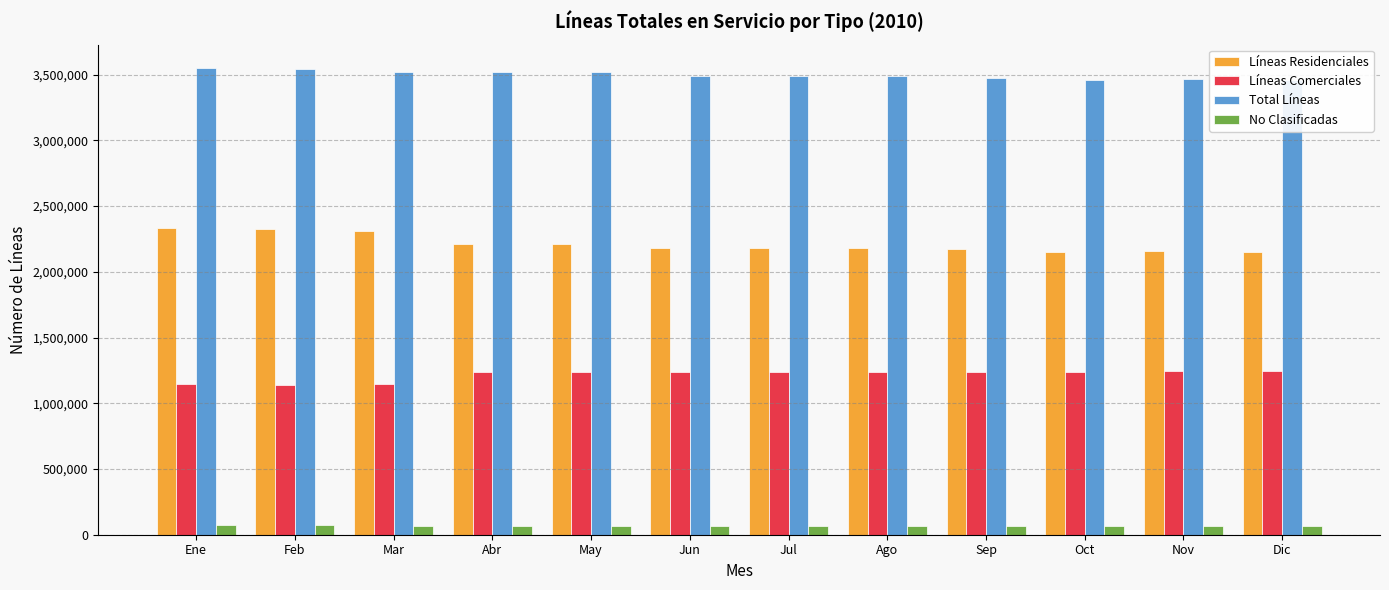

Is the value of Total Líneas at Ene greater than the value of Líneas Residenciales at Sep?

Yes